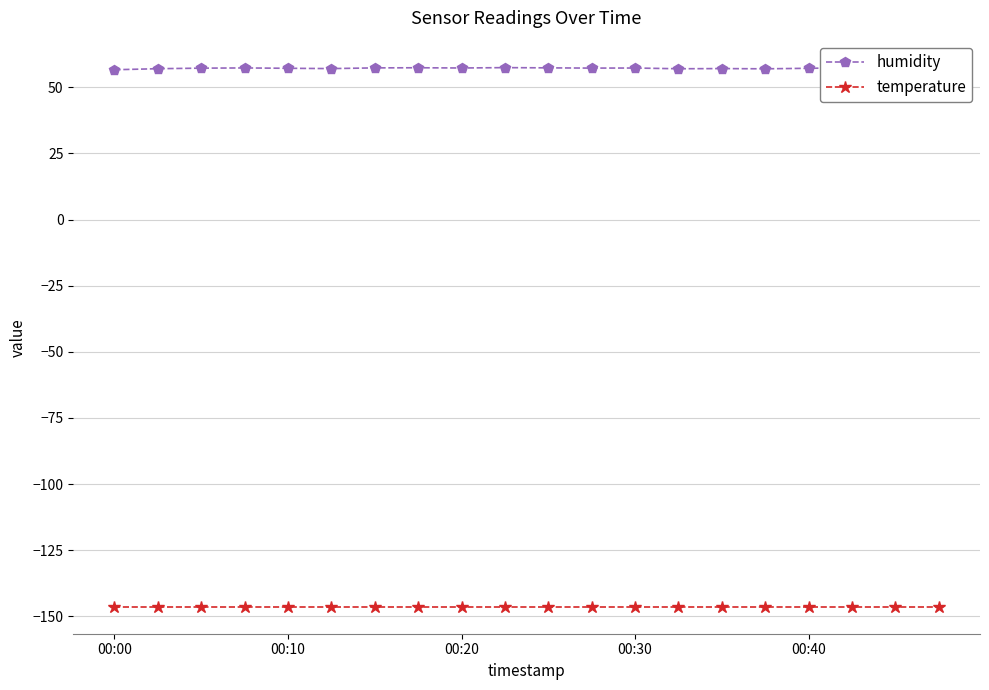

How many lines are shown in the chart?

2